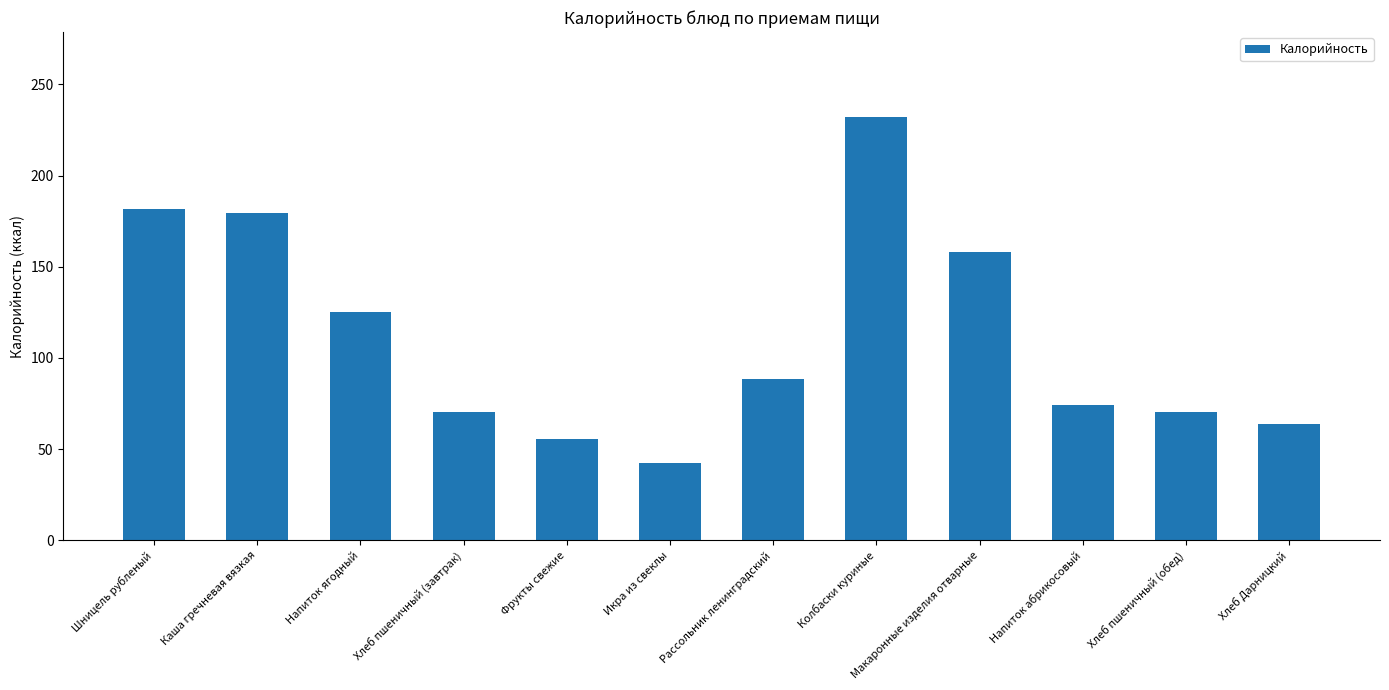

How many bars are there in total?

12